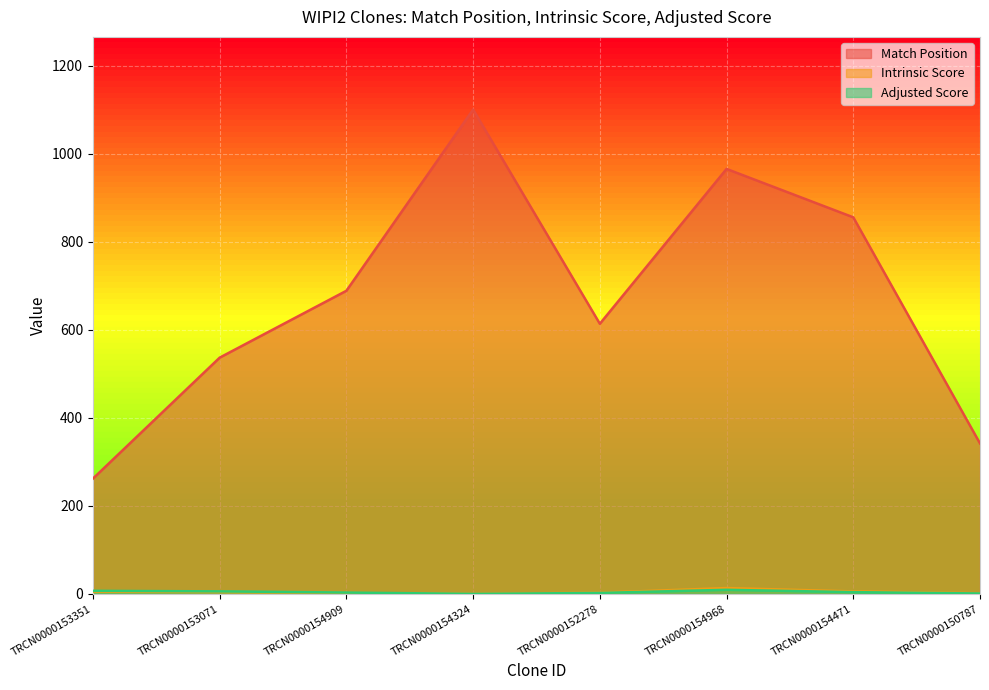

What is the greatest value displayed?

1101.0